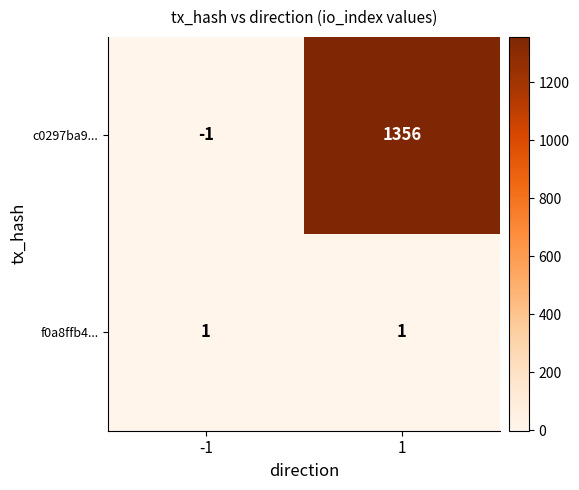

Count the number of categories in the chart.

2